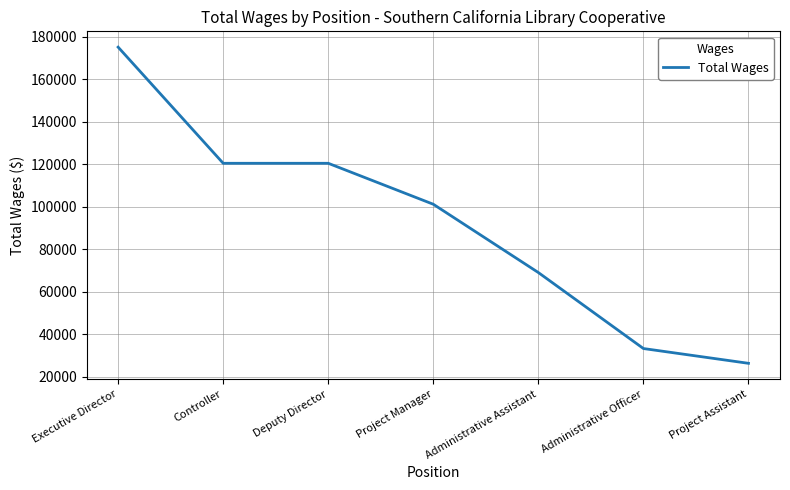

Where is the data nearest to the value 100669?

Project Manager